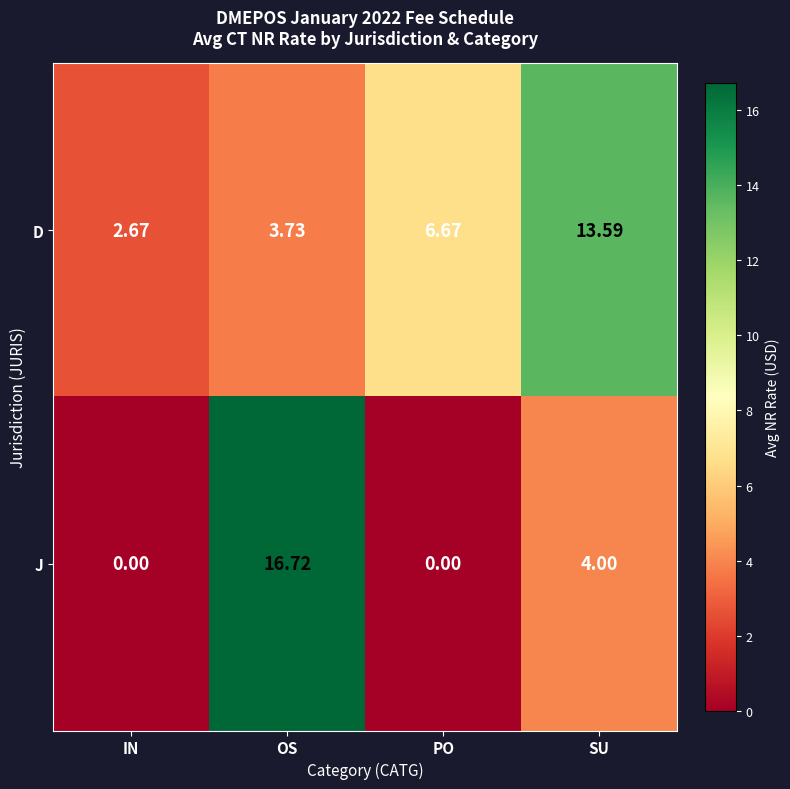

Which series has the widest spread of values?

J